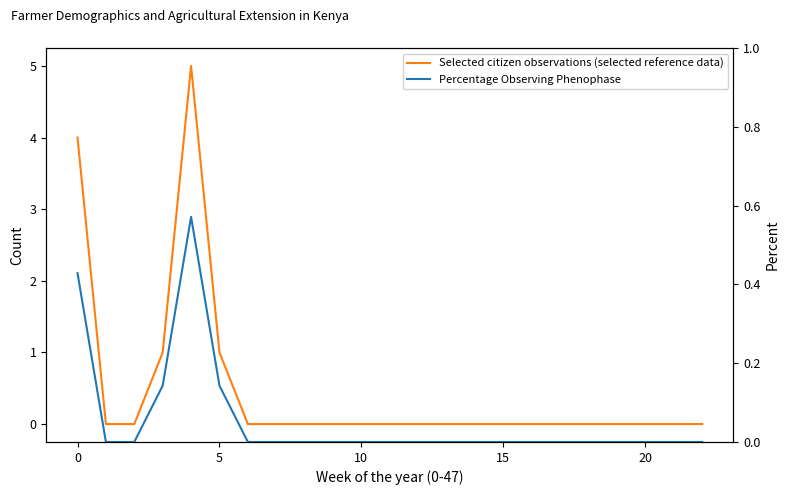

How many values in Percentage Observing Phenophase are above zero?

4